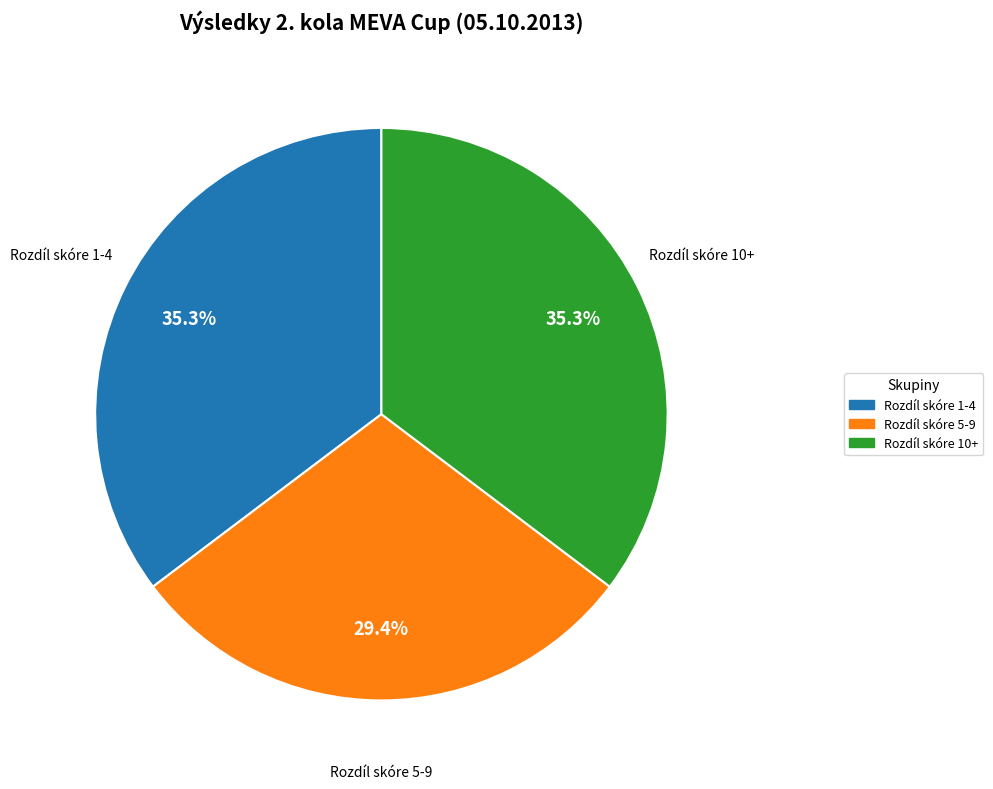

Does Rozdíl skóre 5-9 account for over 50% of the chart?

No